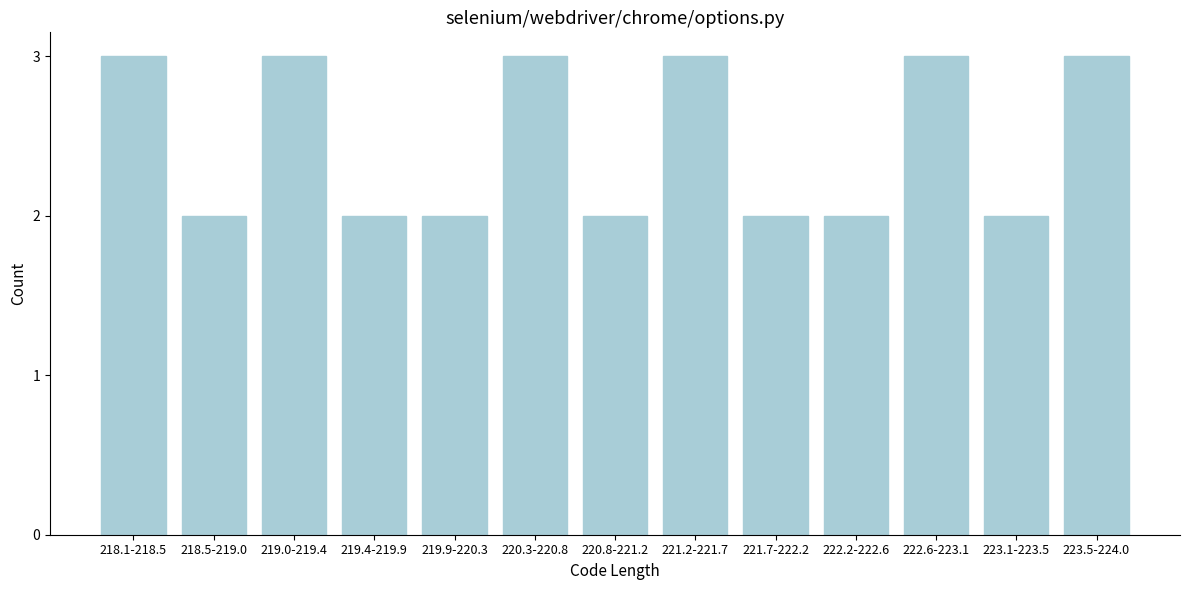

Reading left to right, what are all the values shown in this chart?

3	2	3	2	2	3	2	3	2	2	3	2	3